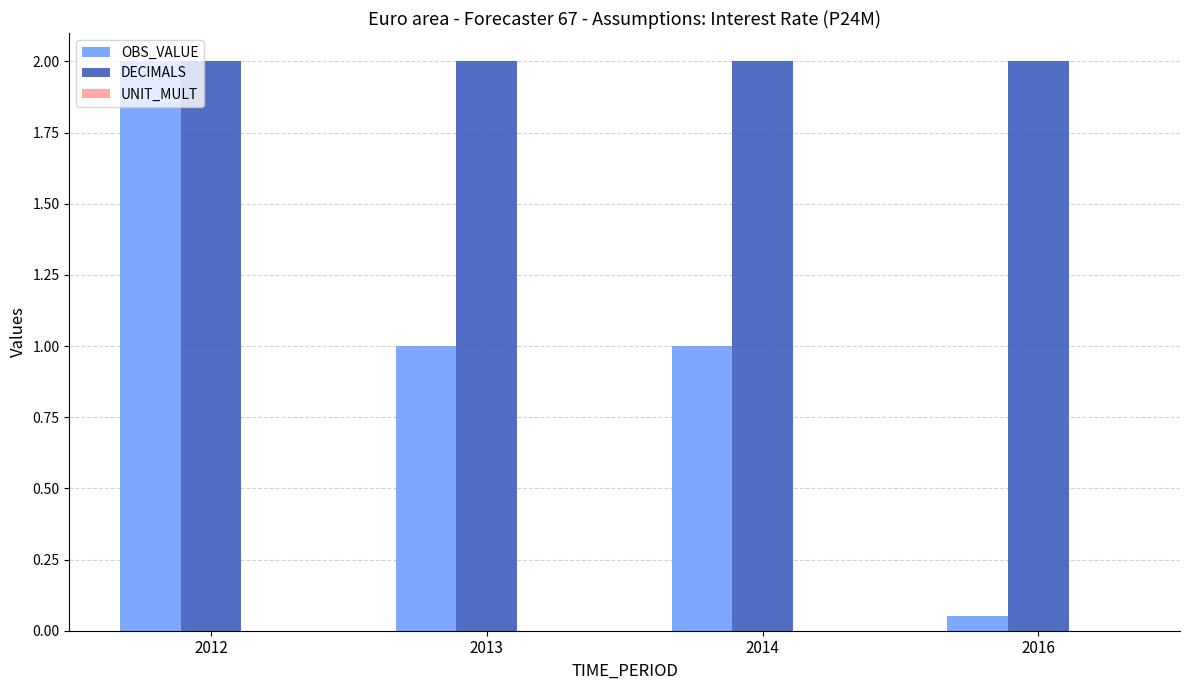

How many bars are there in each group?

2